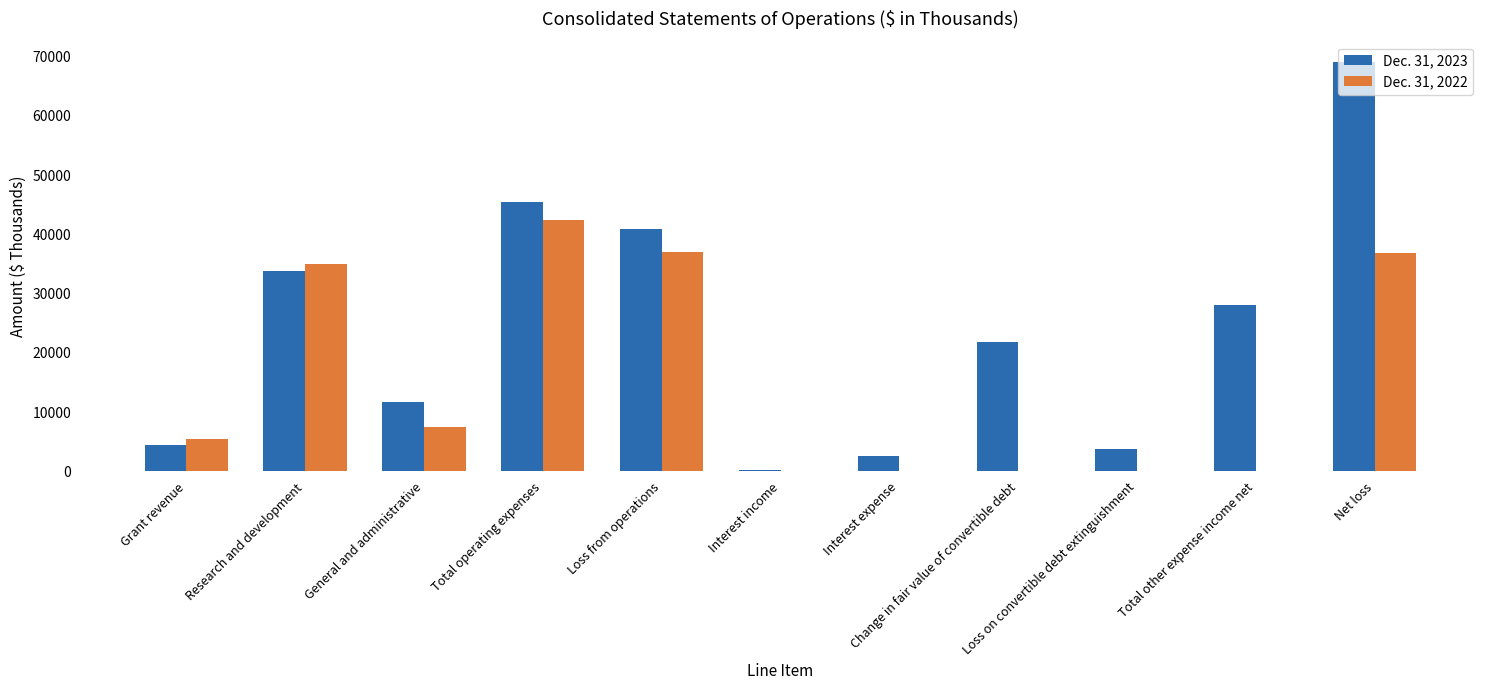

Is the value of Dec. 31, 2023 at Grant revenue greater than the value of Dec. 31, 2022 at Change in fair value of convertible debt?

Yes